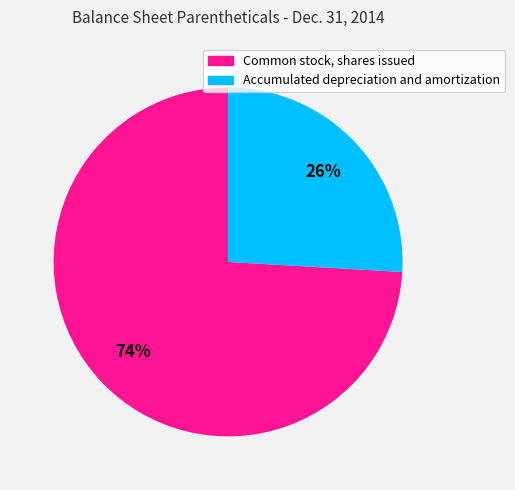

What is the majority slice?

Common stock, shares issued